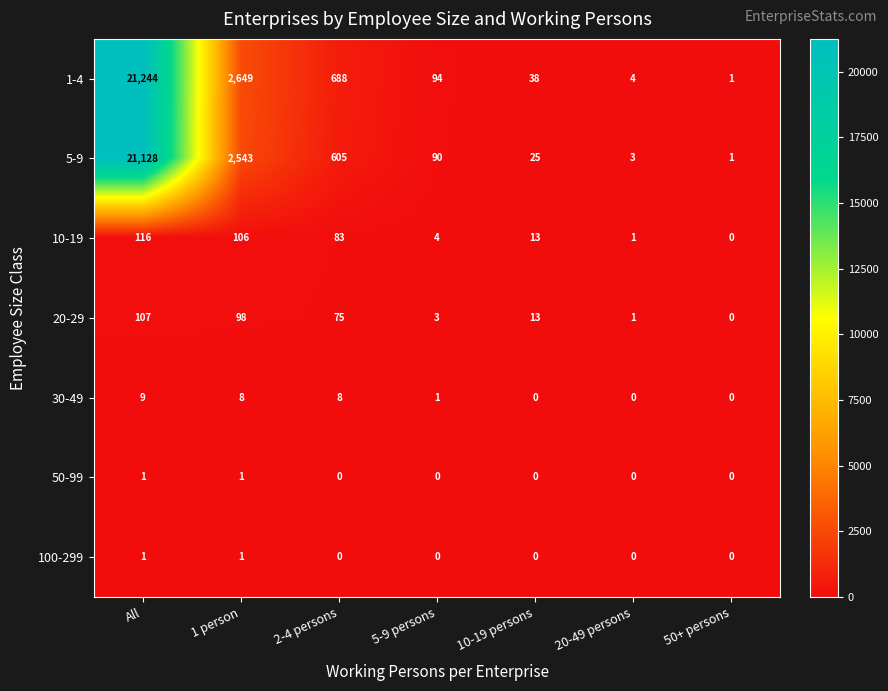

At how many categories does at least one series exceed 1447?

2